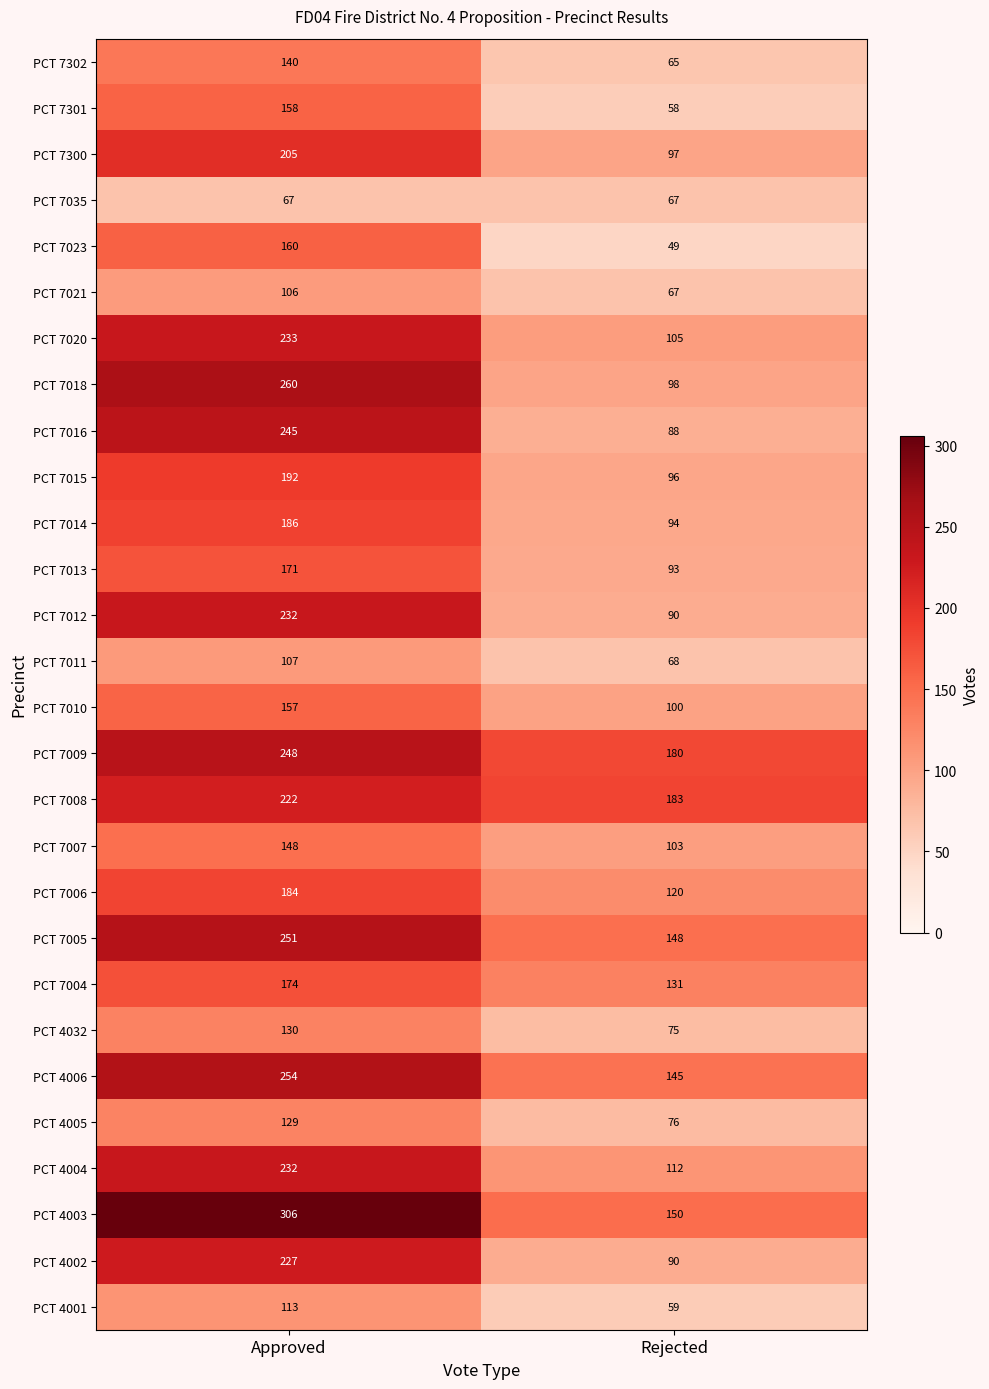

What is the difference between the maximum and minimum values in the PCT 7010 series?

57